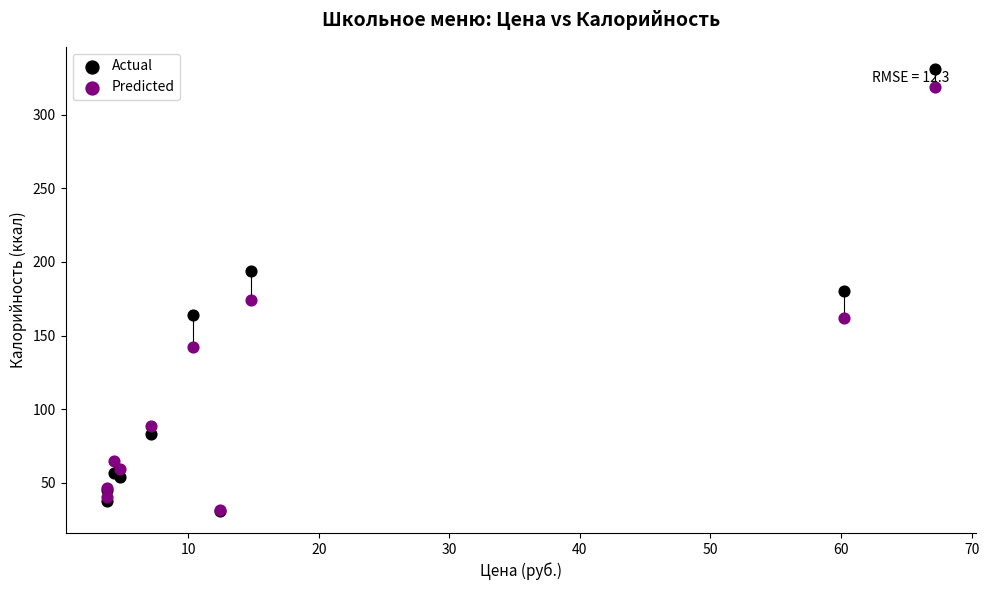

What are all the series names shown in the legend?

Actual, Predicted